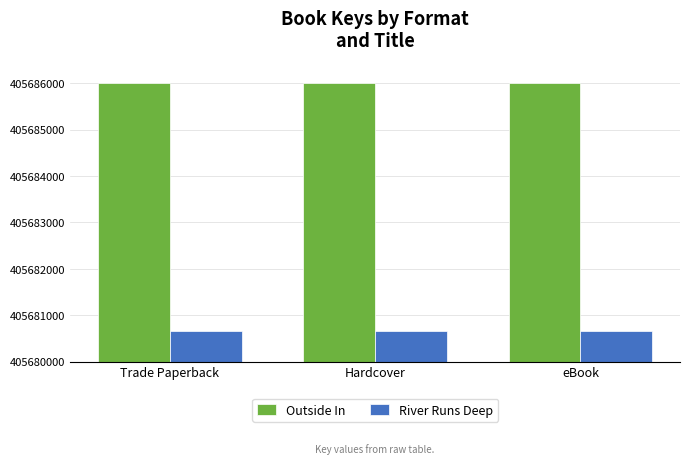

What is the label of the 2nd bar from the left?

Hardcover